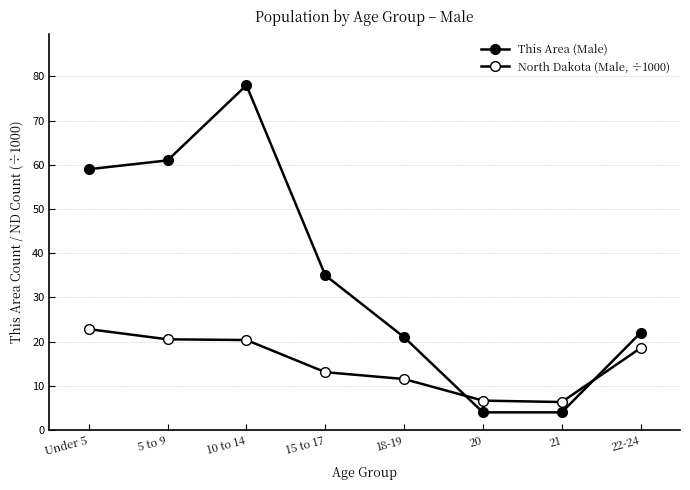

How many lines are shown in the chart?

2